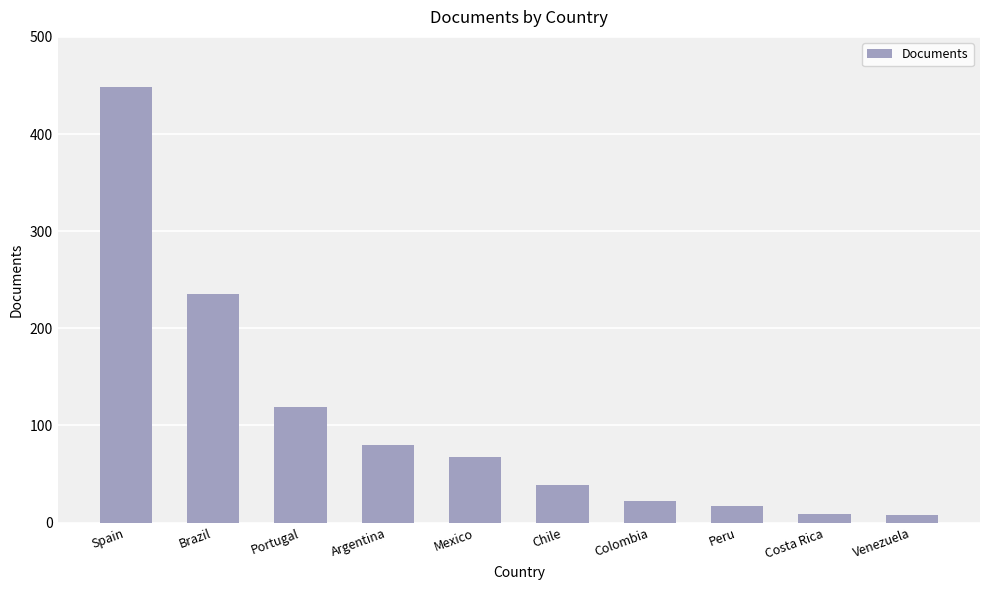

What is the greatest value displayed?

448